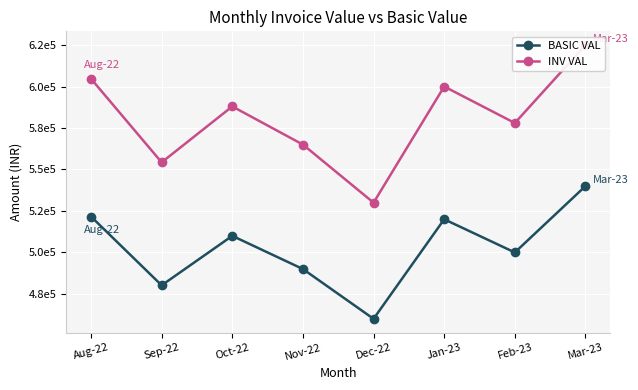

How many data points in BASIC VAL are above 510000?

3